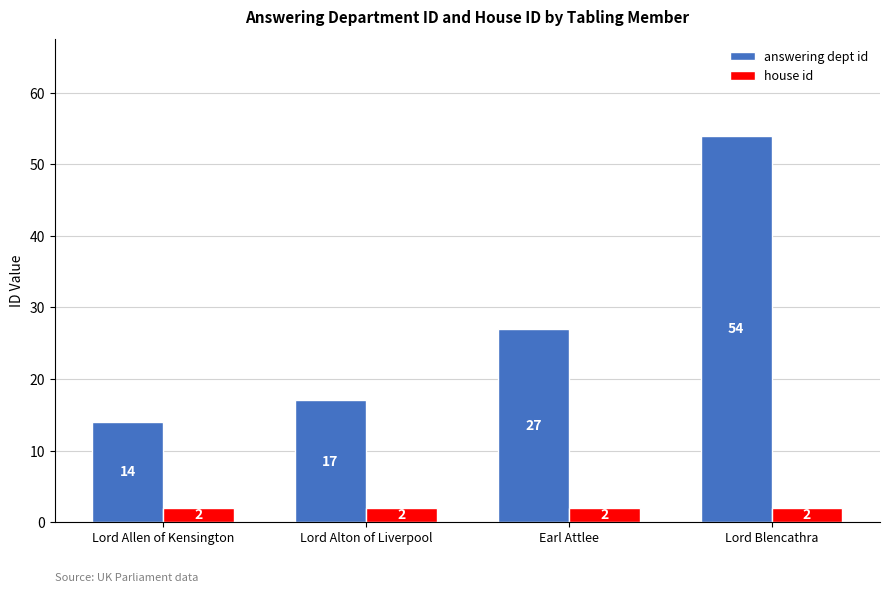

What value does the answering dept id series have at Lord Blencathra, to the nearest 5?

55